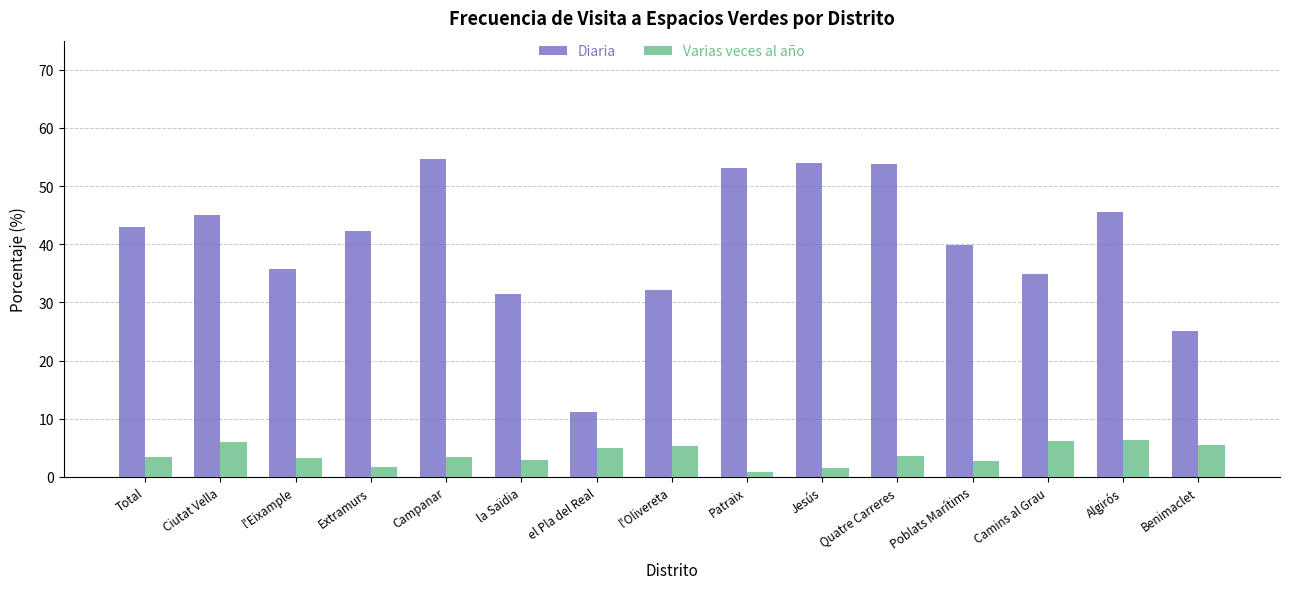

Which series has the largest total across all categories?

Diaria